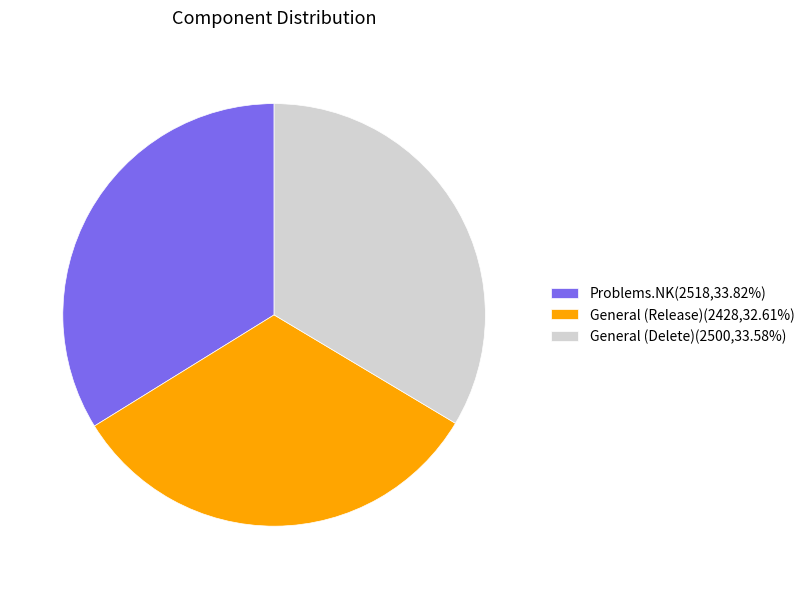

Does Problems.NK(2518,33.82%) represent more than half of the total?

No